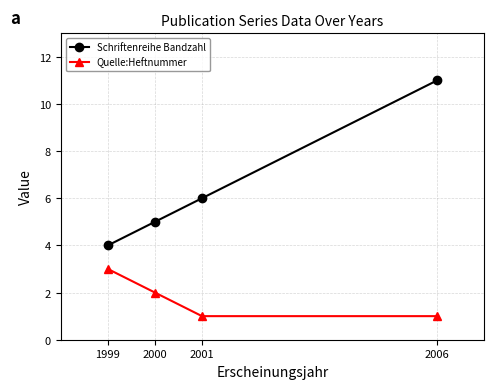

What is the total value across all series at 1999?

7